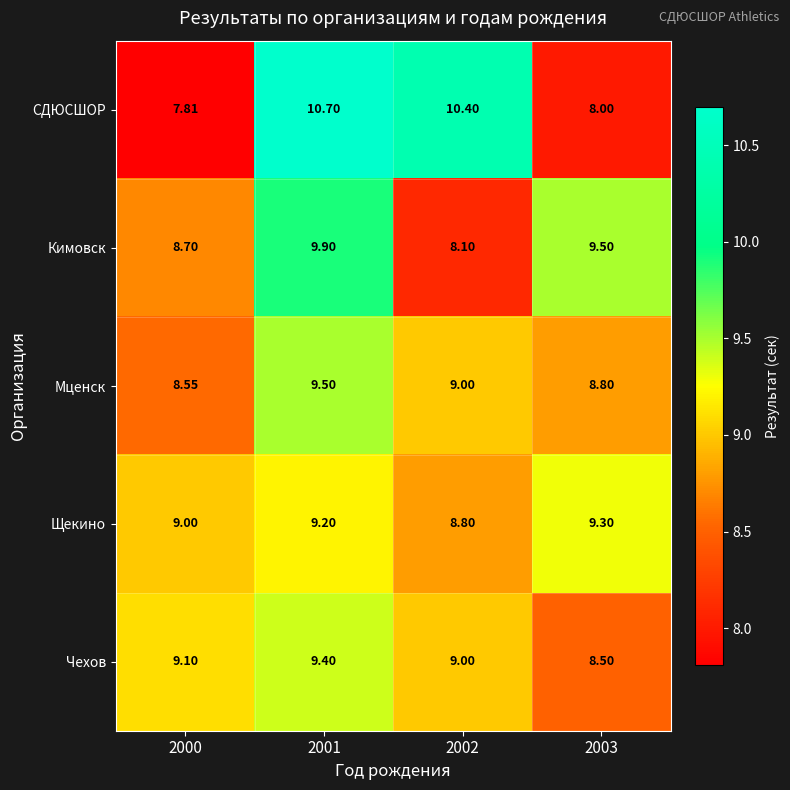

Which label corresponds to the smallest value in the chart?

2000